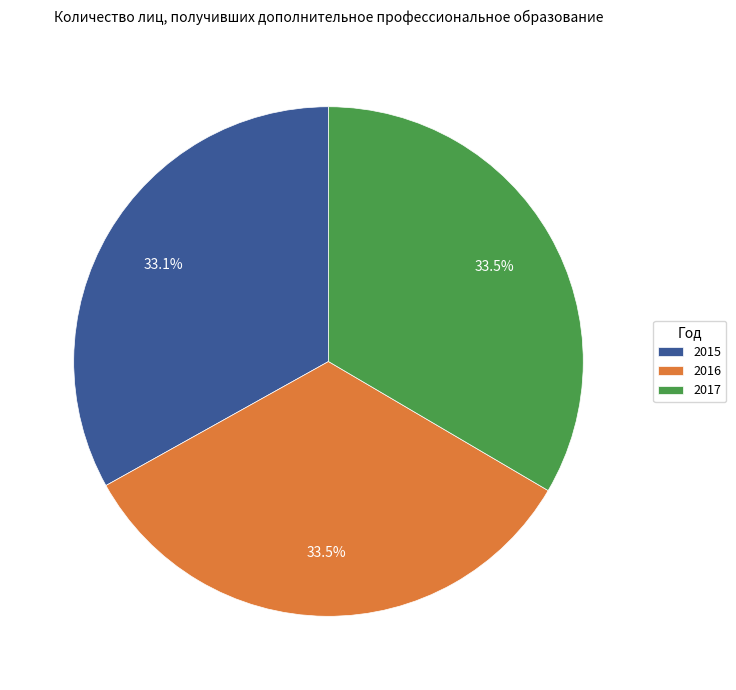

Combined, do 2016 and 2017 account for over 50%?

Yes